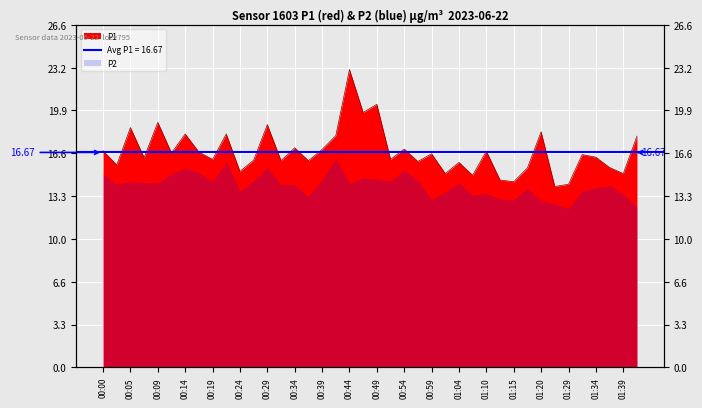

Where does the data first go above 16?

00:00